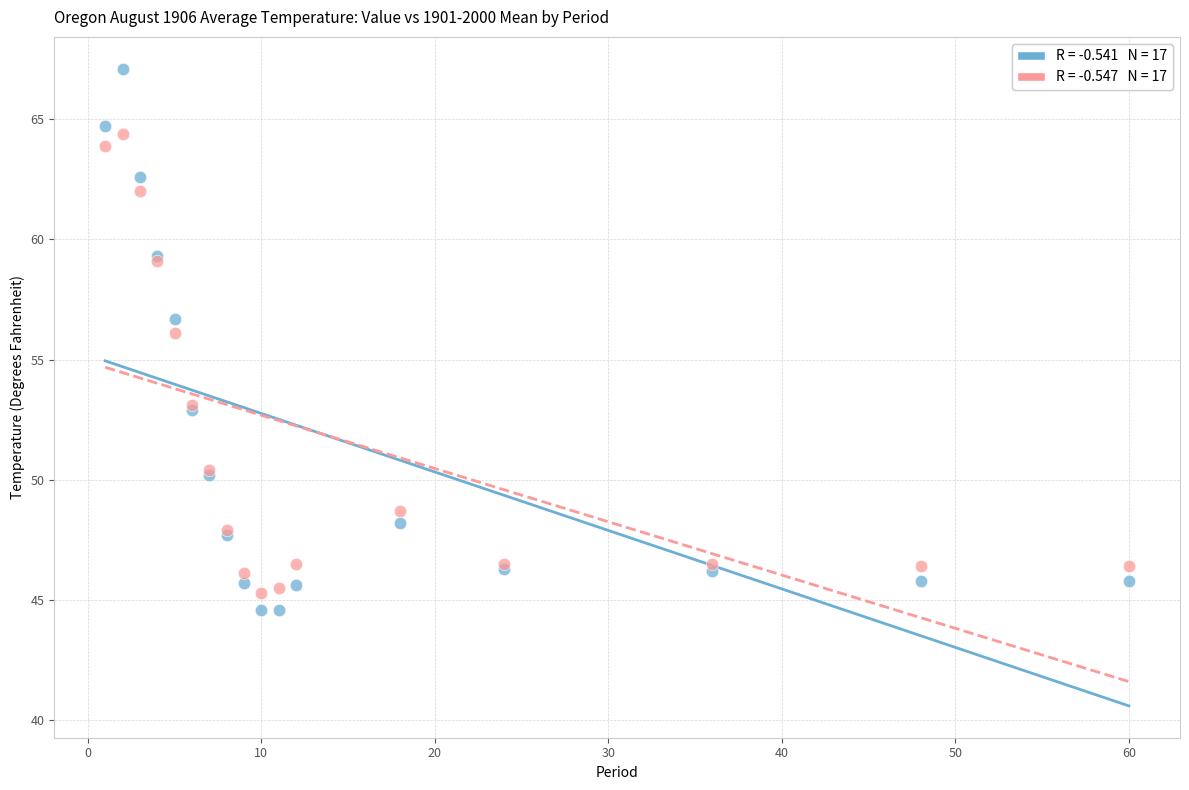

Across all series, what Y value is closest to 55?

56.1